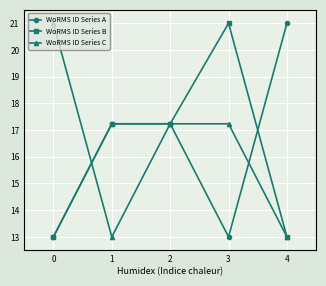

What is the highest value of the WoRMS ID Series A series?

21.0